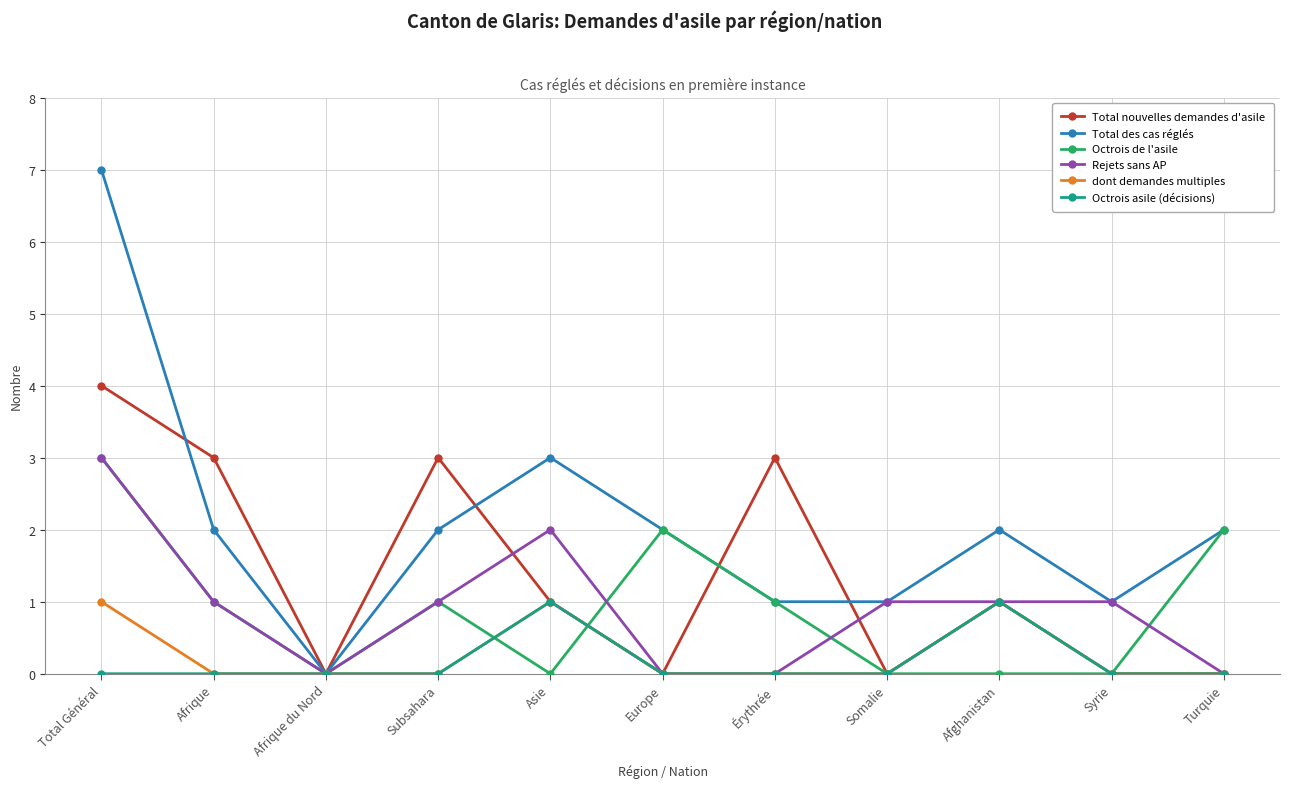

The value of Total des cas réglés at Asie is 3. True or false?

True